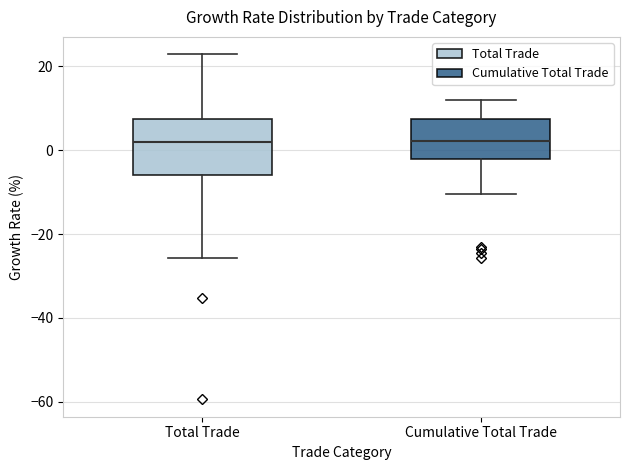

Reading left to right, transcribe this box plot: for each box, give where its median line is, the range the box spans, and where its two whiskers end, as read against the y-axis. The values are not printed on the chart, so give them approximately, as read against the axis.

Total Trade: median 2, box -6 to 8, whiskers -26 to 22
Cumulative Total Trade: median 2, box -2 to 8, whiskers -10 to 12